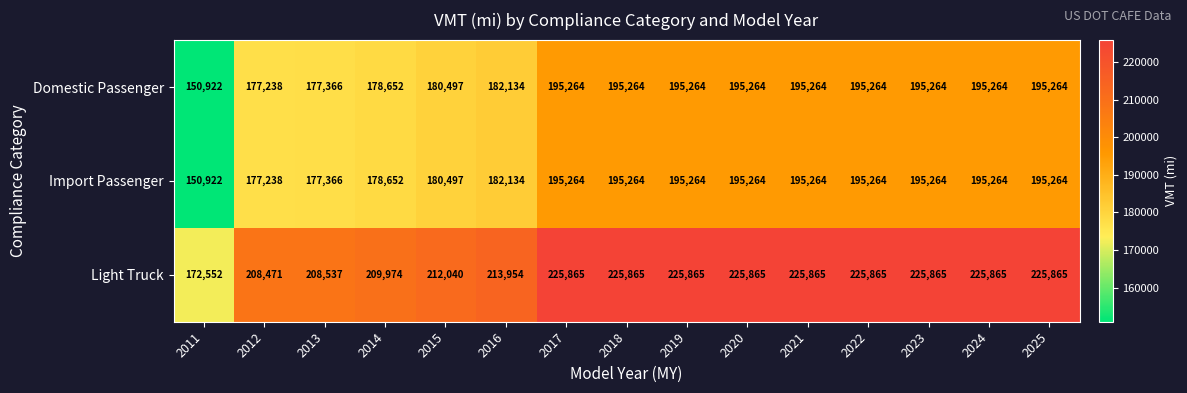

Which series has the widest spread of values?

Light Truck